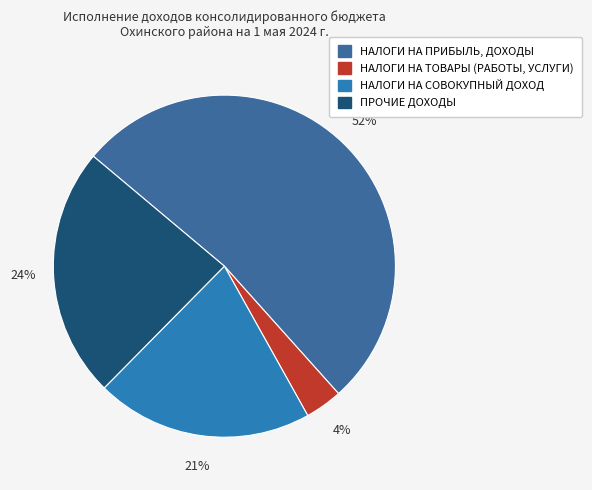

To the nearest percent, what is the average slice percentage?

25%